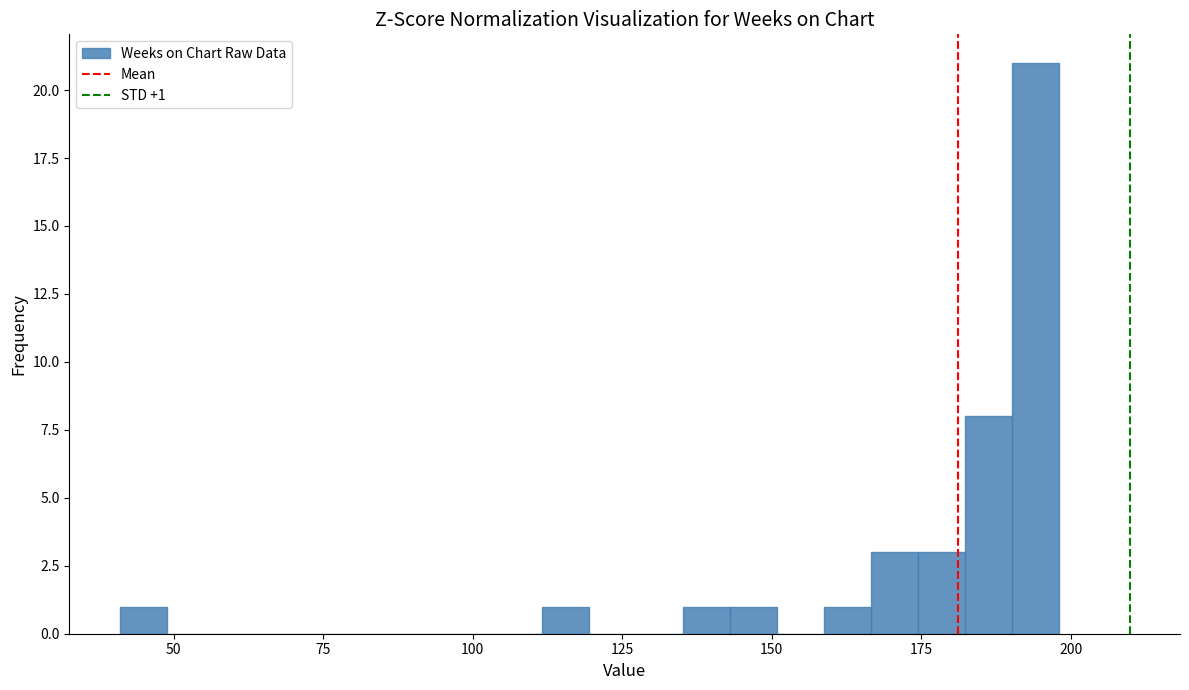

Read against the x-axis, roughly where is the centre of the tallest bar?

195